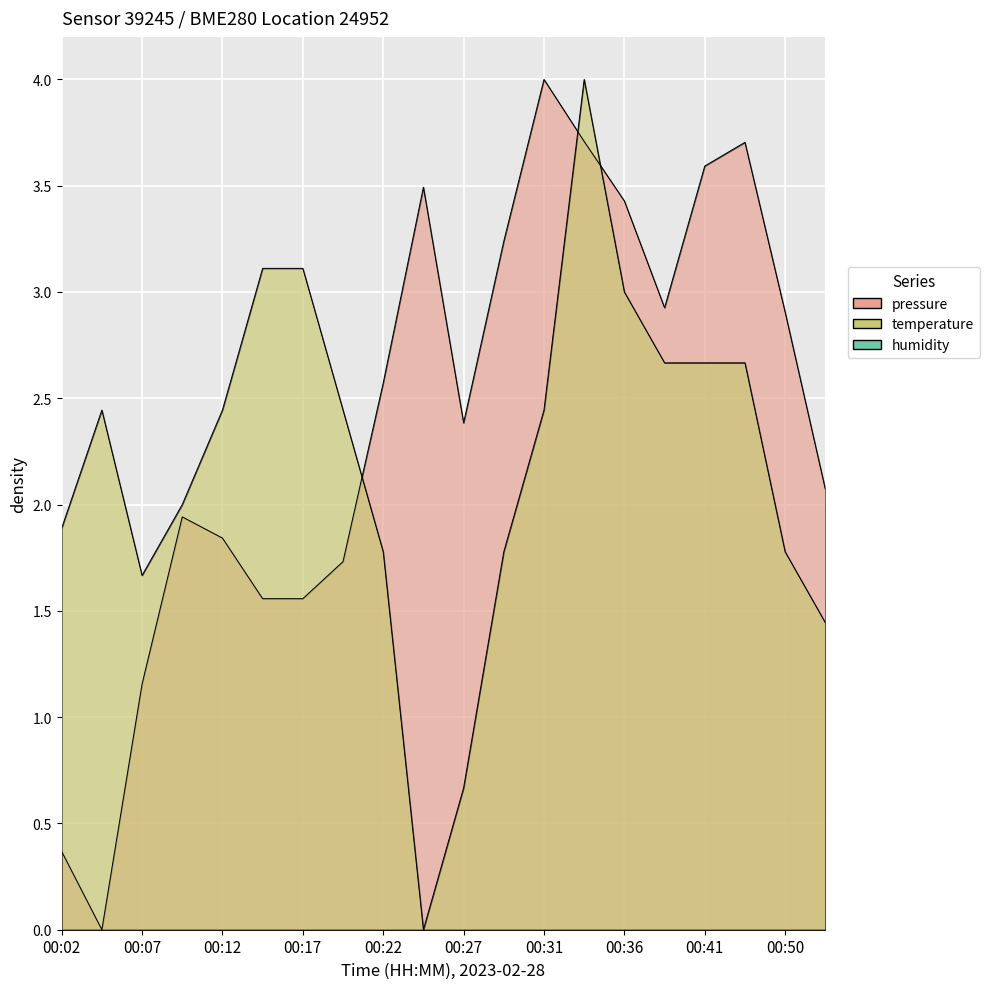

What is the average value of the pressure series?

2.4